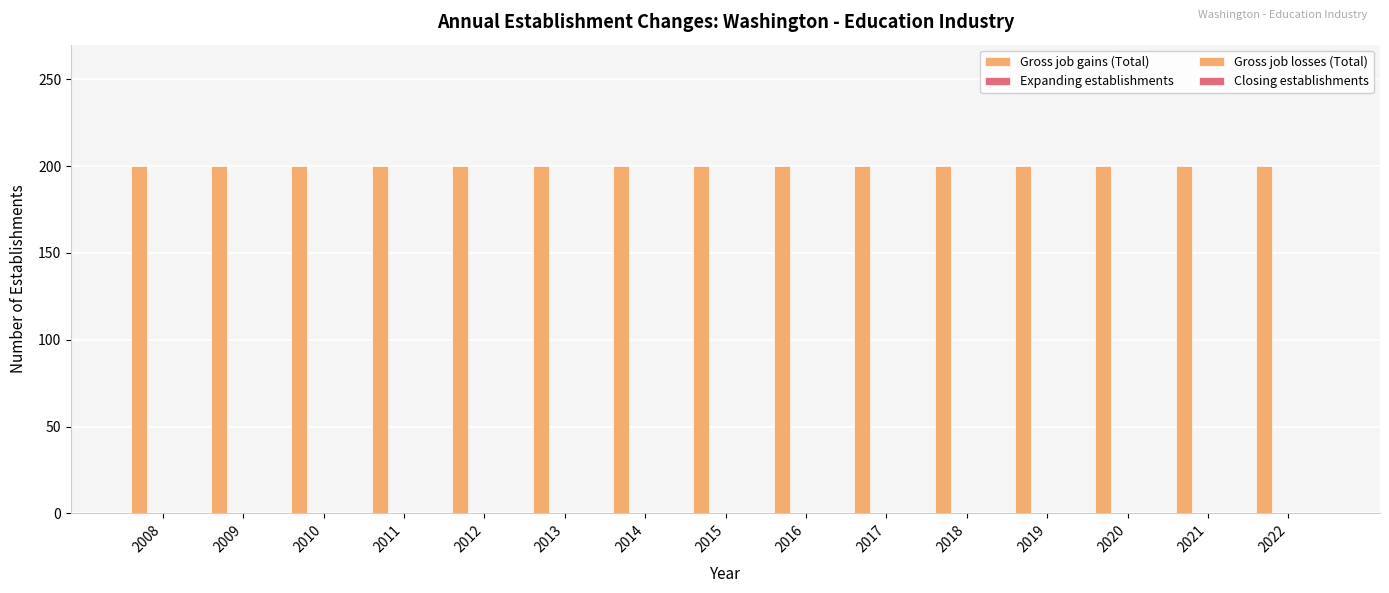

Reading left to right, list all the values displayed in this chart.

Gross job gains (Total): 200	200	200	200	200	200	200	200	200	200	200	200	200	200	200
Expanding establishments: 0	0	0	0	0	0	0	0	0	0	0	0	0	0	0
Gross job losses (Total): 0	0	0	0	0	0	0	0	0	0	0	0	0	0	0
Closing establishments: 0	0	0	0	0	0	0	0	0	0	0	0	0	0	0